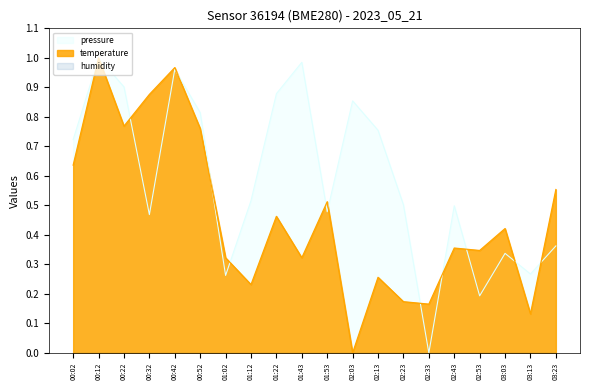

Which series has the widest spread of values?

pressure